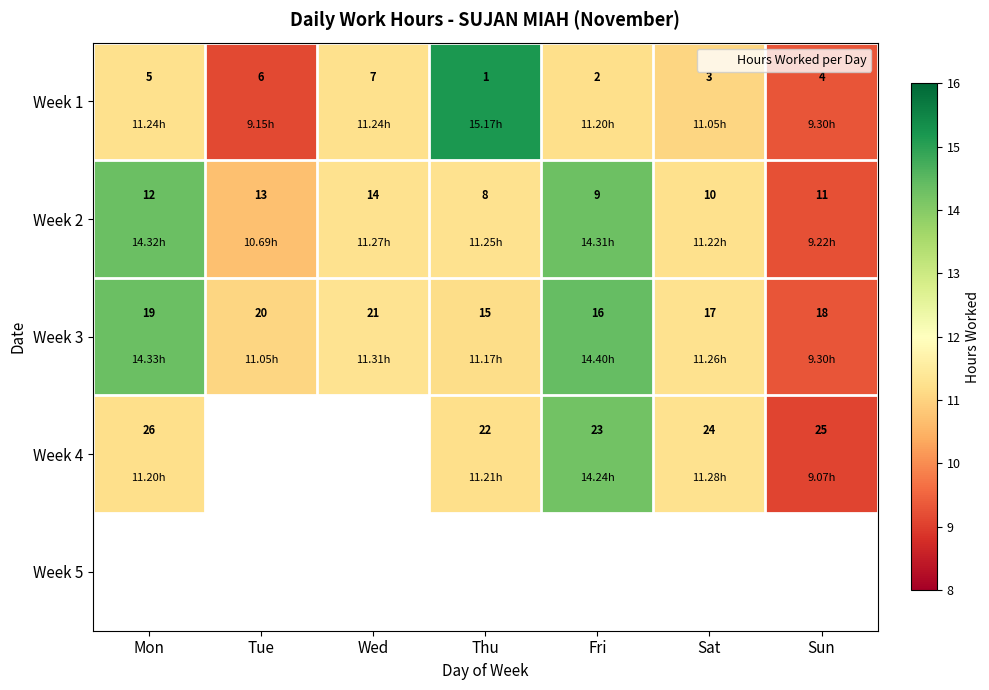

What is the smallest value displayed?

9.1